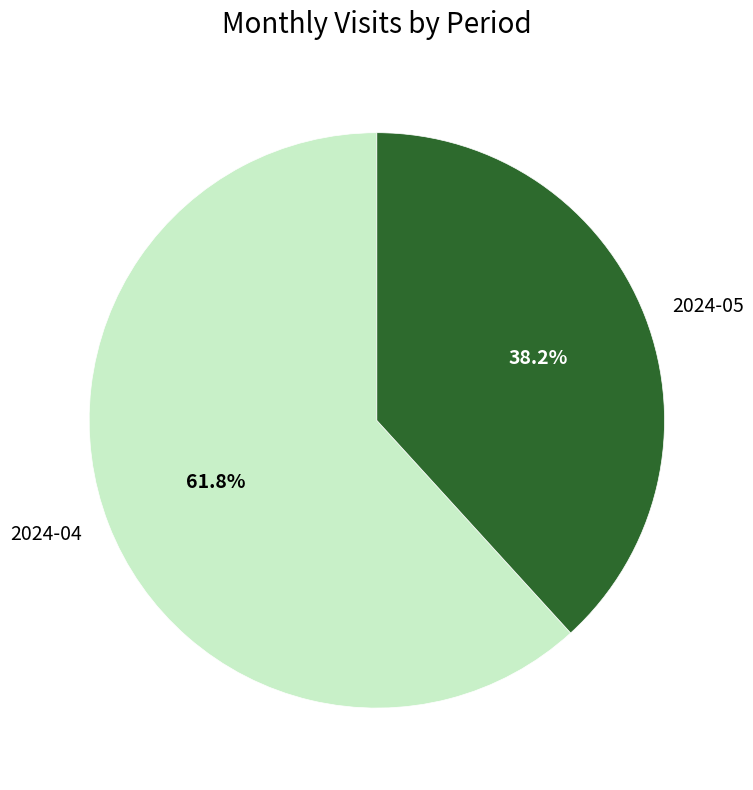

What percentage is NOT represented by 2024-05?

61.8%